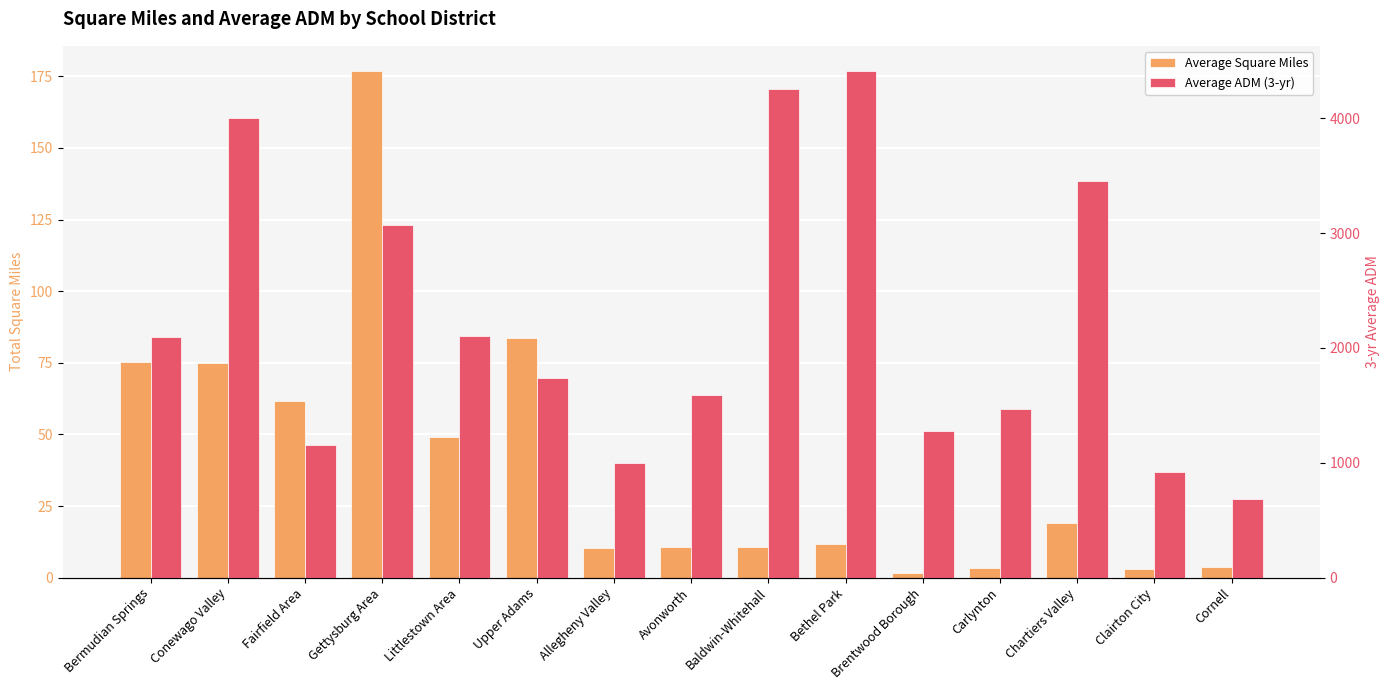

What is the sum of all Average Square Miles values?

596.3